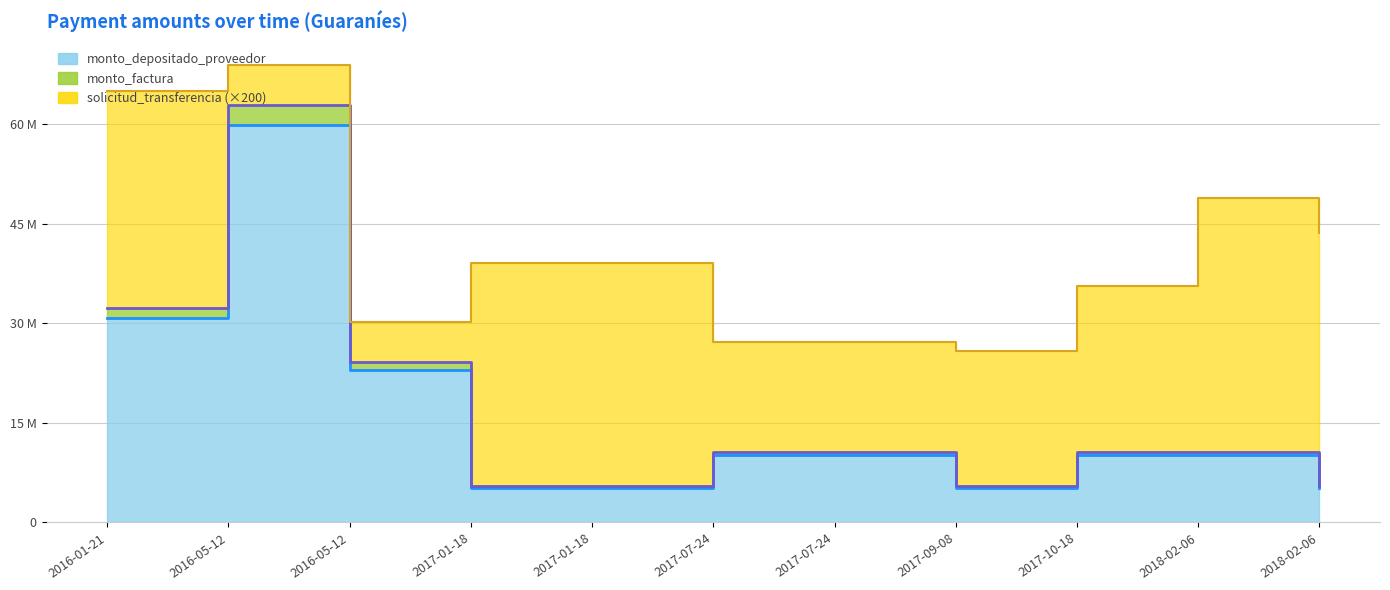

The value of monto_depositado_proveedor at 2018-02-06 is 4608159. True or false?

False